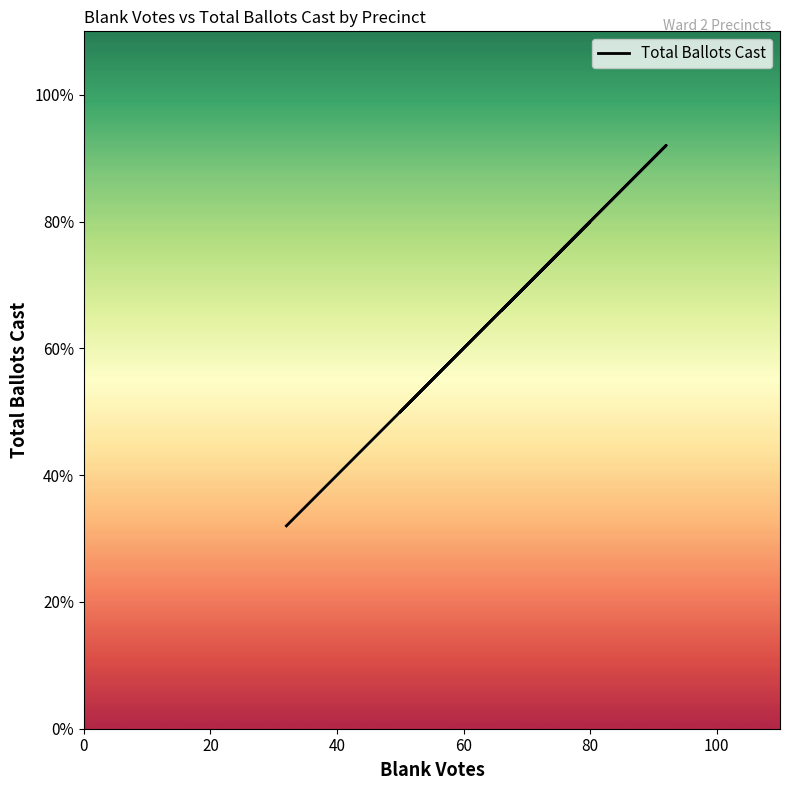

Between 40 and 0, which is larger?

40